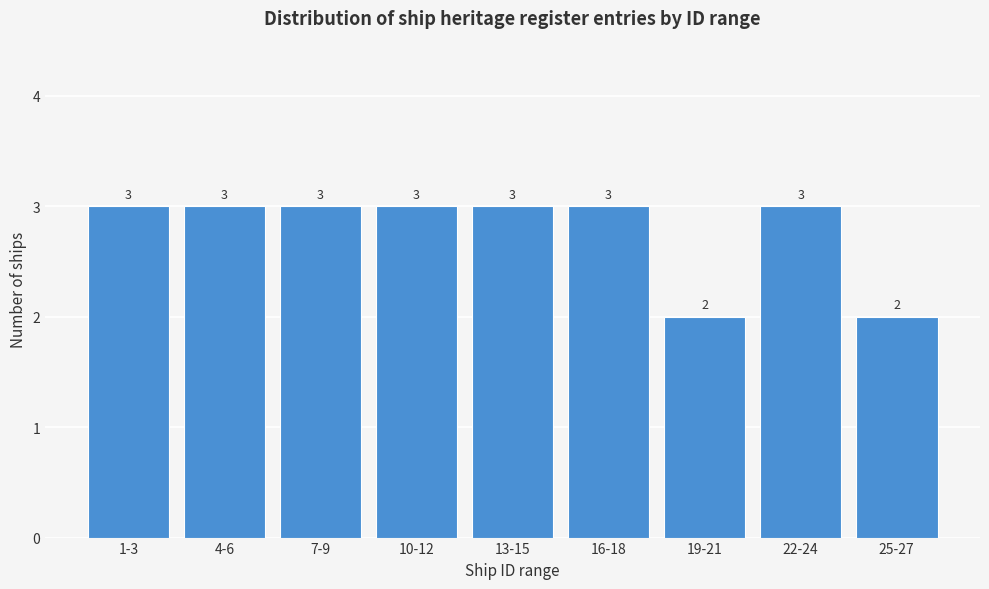

Reading left to right, extract all data points from this chart.

3	3	3	3	3	3	2	3	2